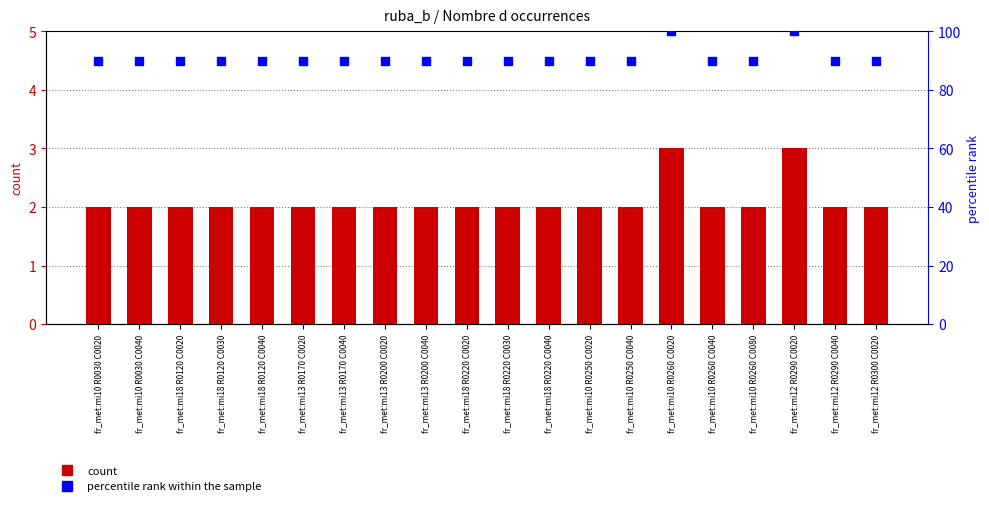

At how many categories does at least one series exceed 12?

20